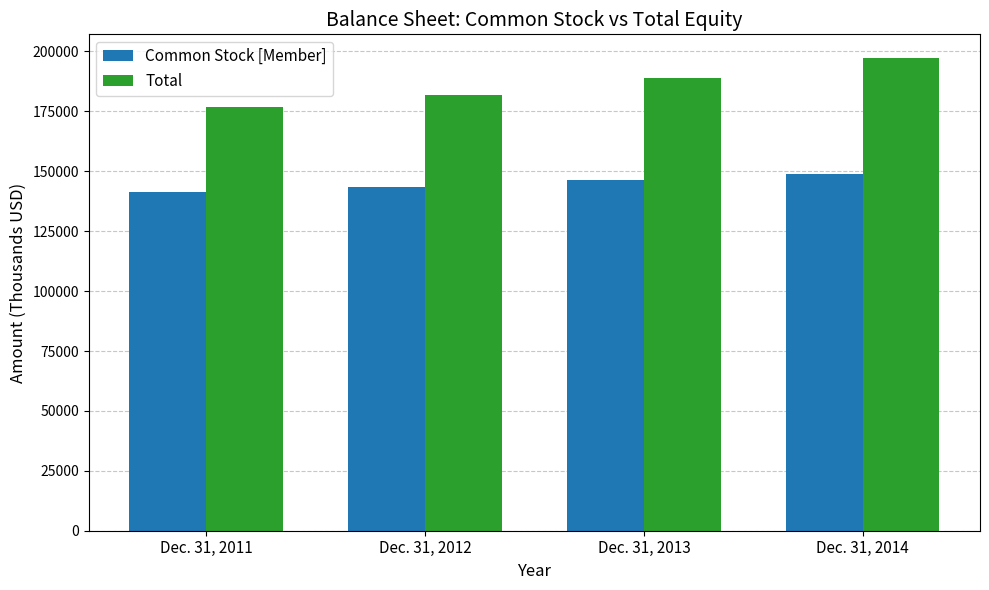

Reading right to left, extract all data points from this chart.

Common Stock [Member]: 148668	146185	143572	141432
Total: 197291	188745	181632	176981